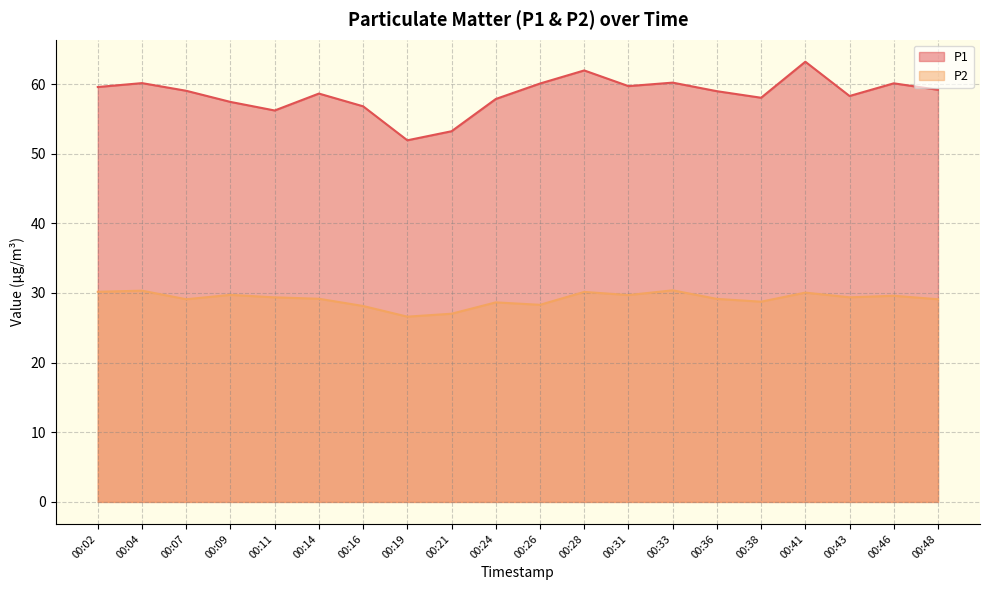

Which series has the widest spread of values?

P1